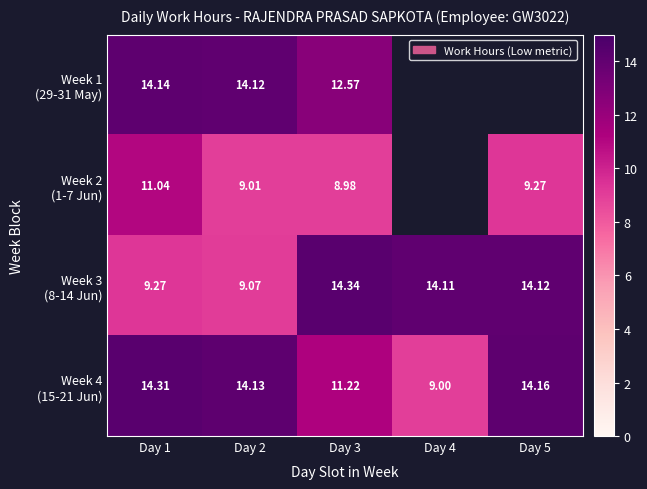

At which category is the sum across all series the highest?

Day 1